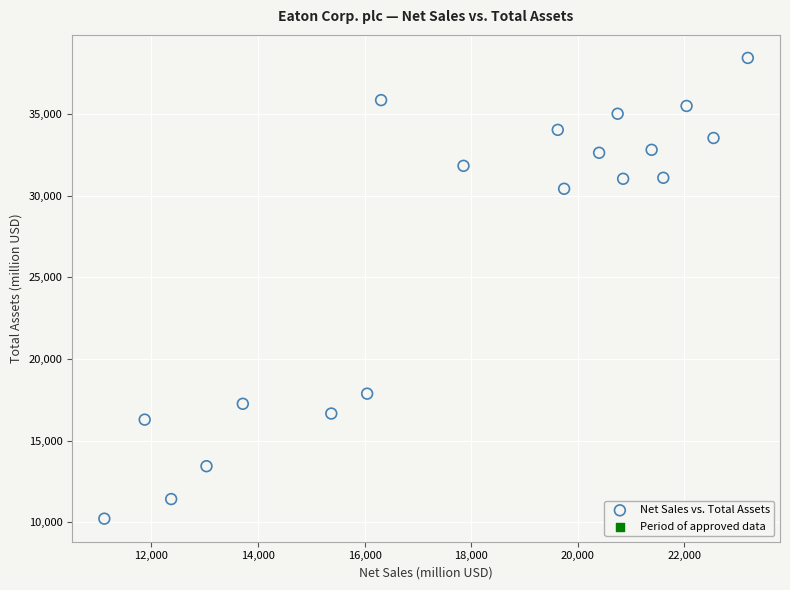

What Y value in the scatter plot is closest to 24325?

30419